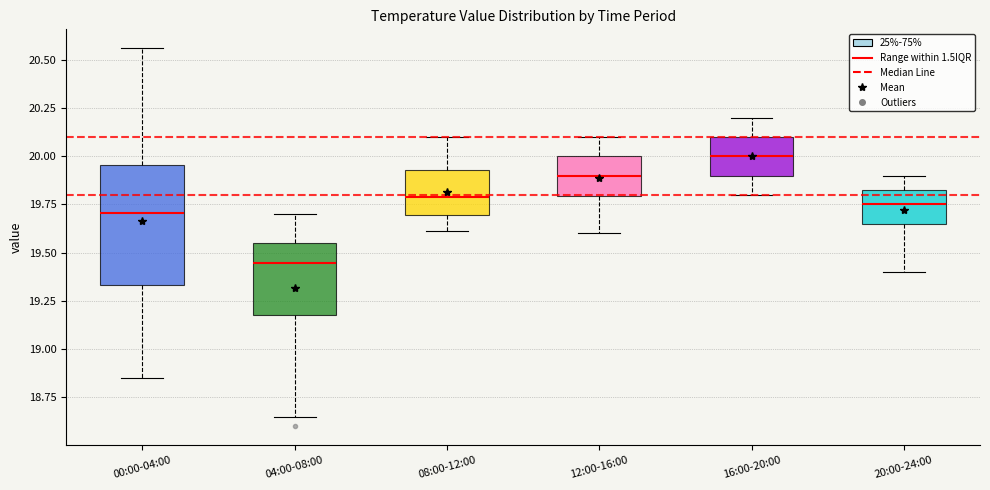

Where does the lower whisker of the box for 16:00-20:00 end on the y-axis? The values are not printed on the chart, so give them approximately, as read against the axis.

19.80